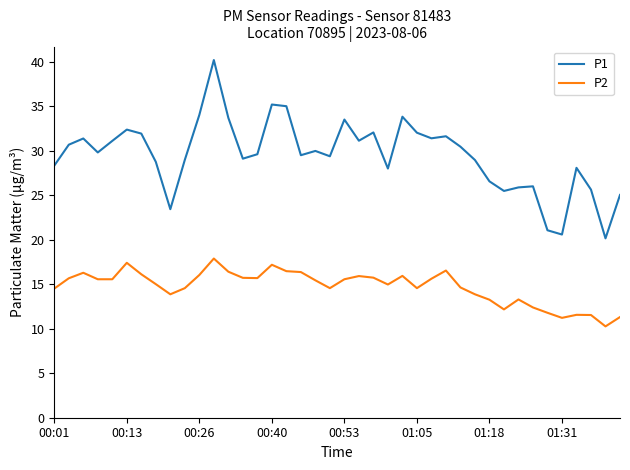

What is the difference between the maximum and minimum values in the P2 series?

7.6